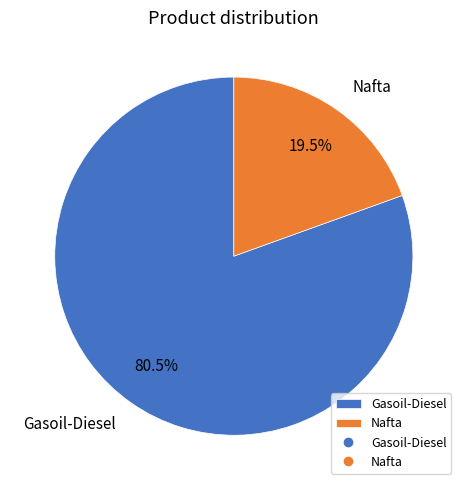

What is the total percentage of Nafta and Gasoil-Diesel?

100.0%